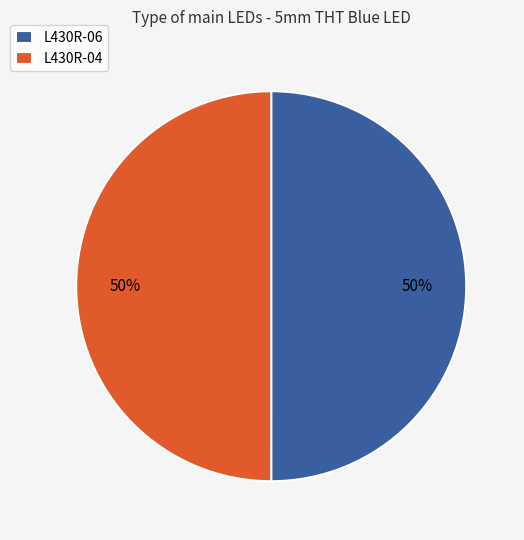

Combined, do L430R-06 and L430R-04 account for over 50%?

Yes